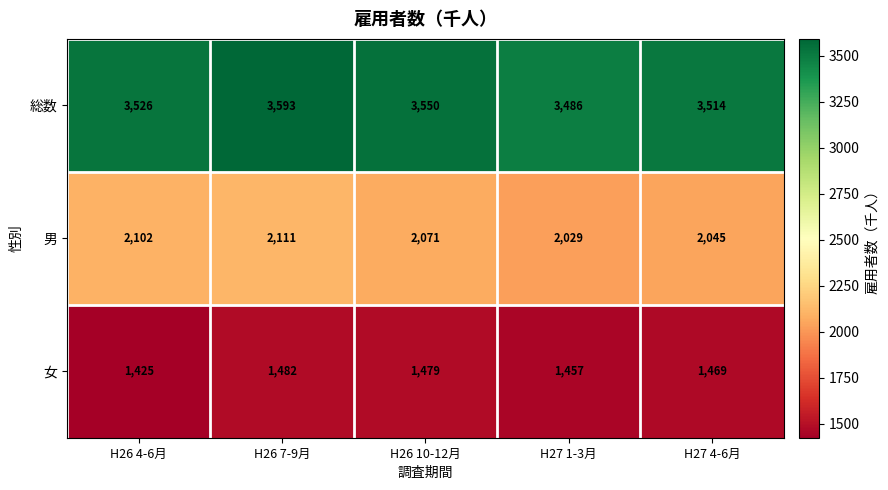

Where is 男 nearest to the value 2070?

H26 10-12月